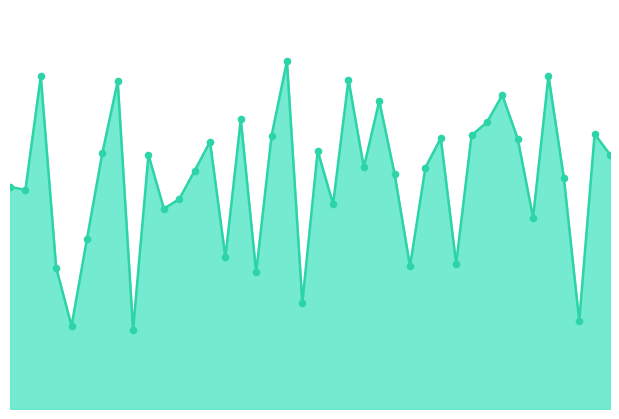

Is this an area chart (filled region under the line)?

Yes